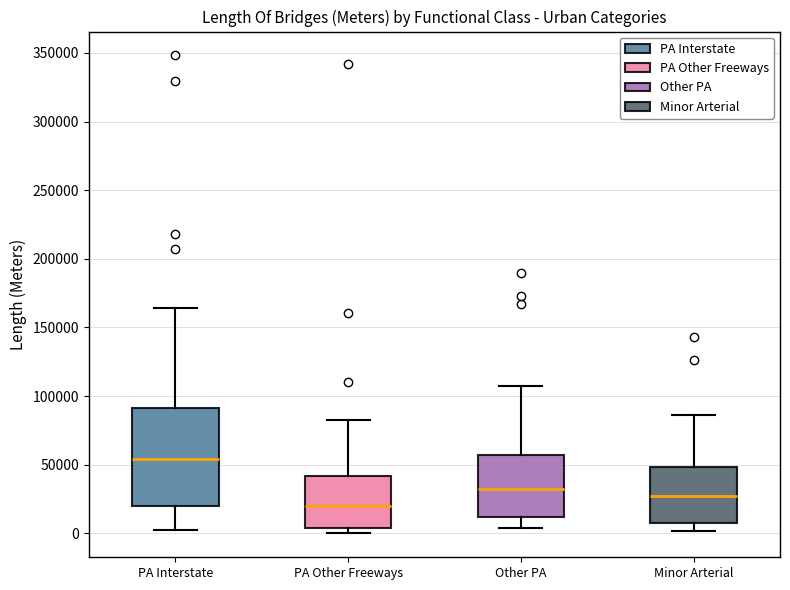

Reading left to right, transcribe this box plot: for each box, give where its median line is, the range the box spans, and where its two whiskers end, as read against the y-axis. The values are not printed on the chart, so give them approximately, as read against the axis.

PA Interstate: median 55000, box 20000 to 90000, whiskers 5000 to 165000
PA Other Freeways: median 20000, box 5000 to 40000, whiskers 0 to 80000
Other PA: median 30000, box 10000 to 55000, whiskers 5000 to 105000
Minor Arterial: median 25000, box 10000 to 50000, whiskers 0 to 85000